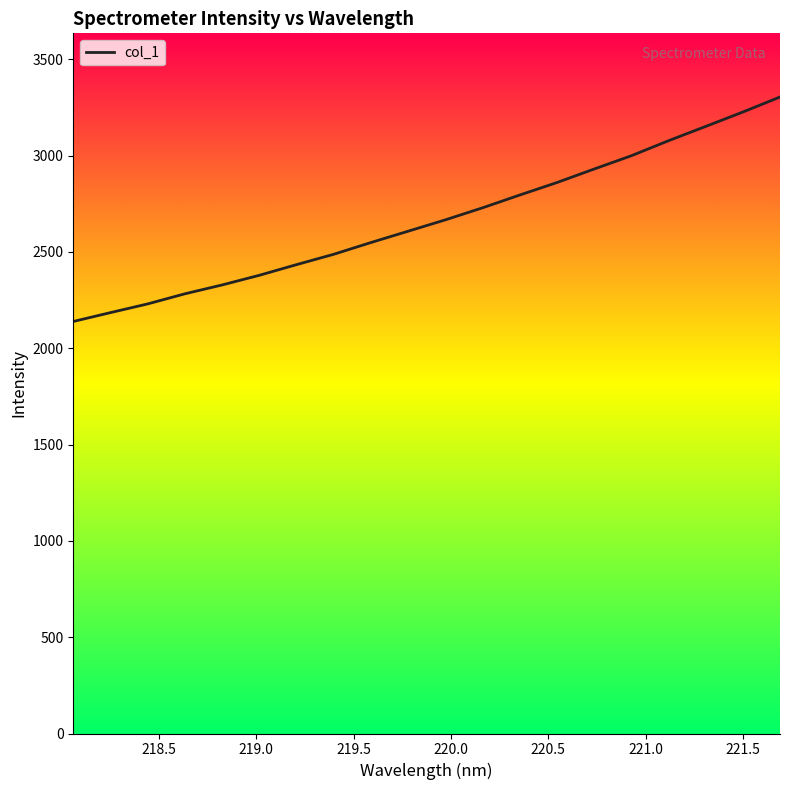

What is the minimum value shown in the chart?

2138.6